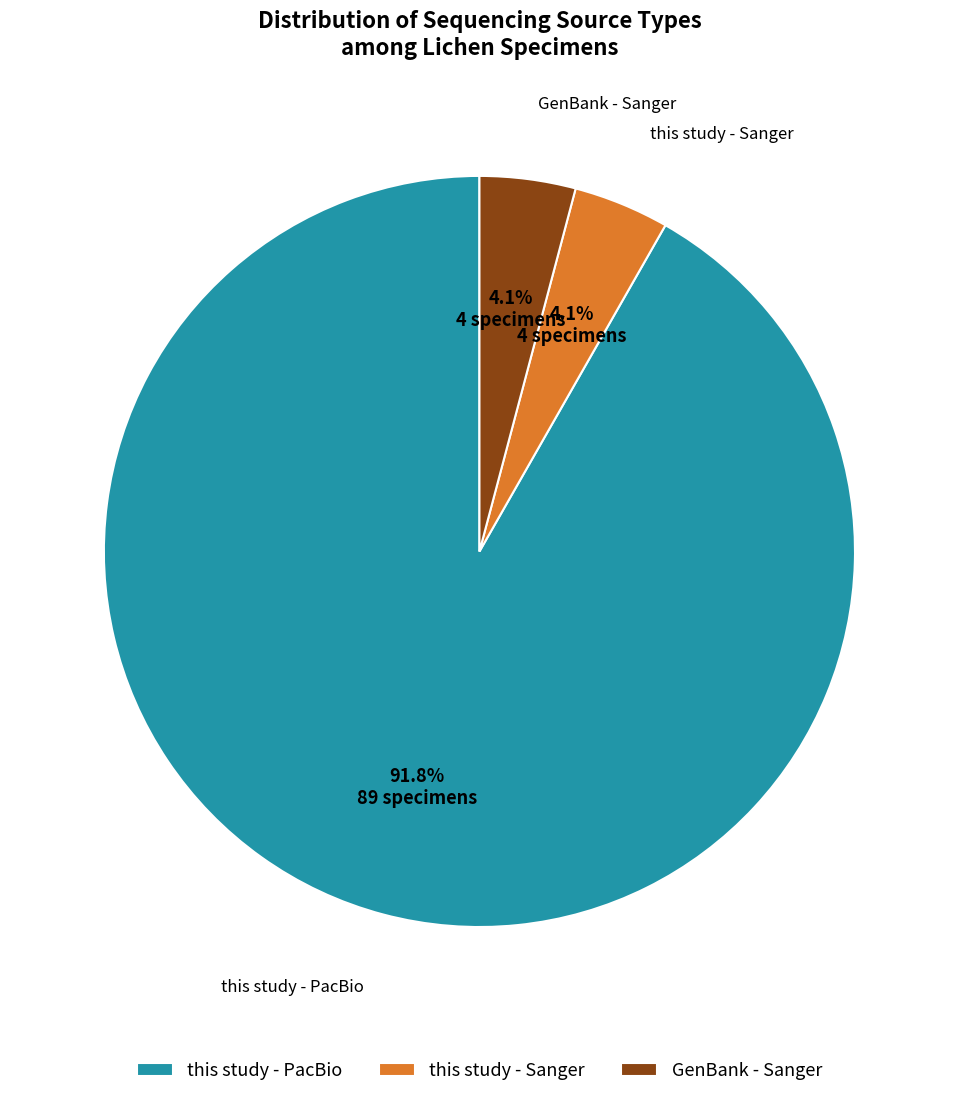

How many slices are in this pie chart?

3